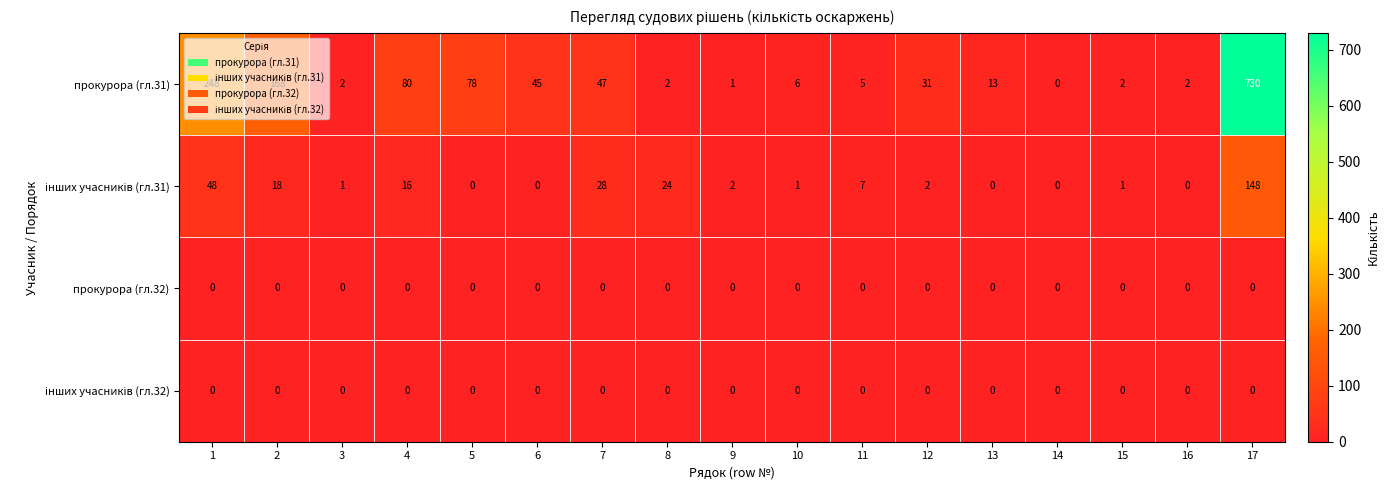

What is the maximum value shown in the chart?

730